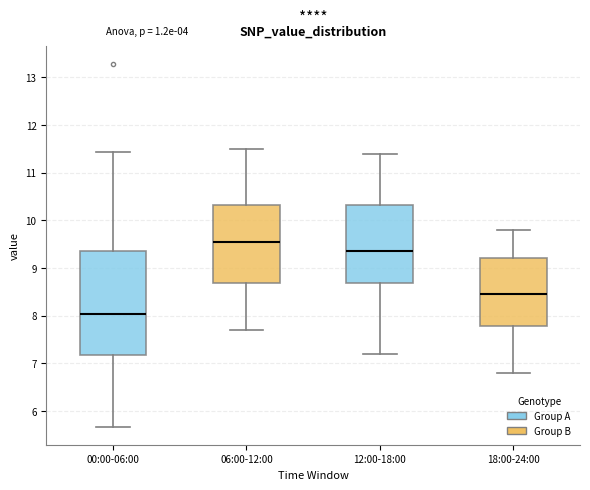

Where does the upper whisker of the box for 18:00-24:00 end on the y-axis? The values are not printed on the chart, so give them approximately, as read against the axis.

9.8